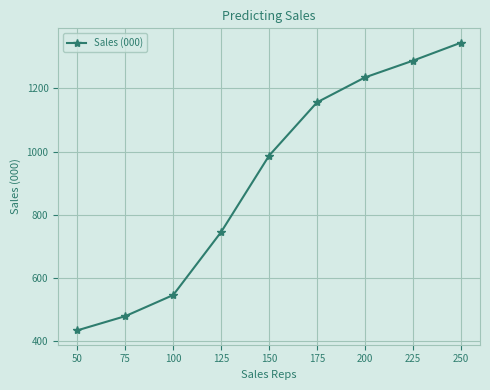

How many data points are less than 987?

4